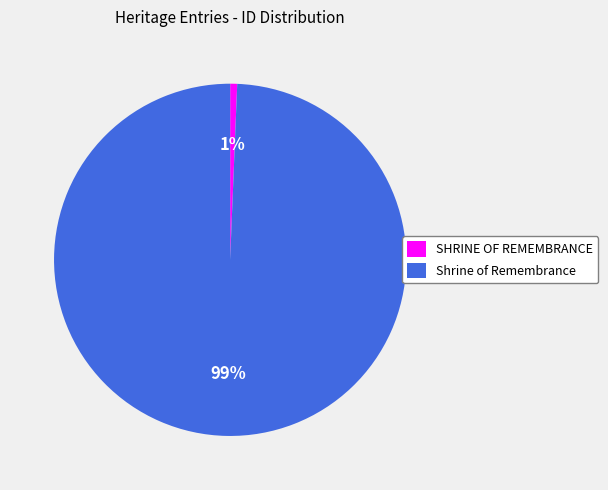

Which has a higher value, SHRINE OF REMEMBRANCE or Shrine of Remembrance?

Shrine of Remembrance